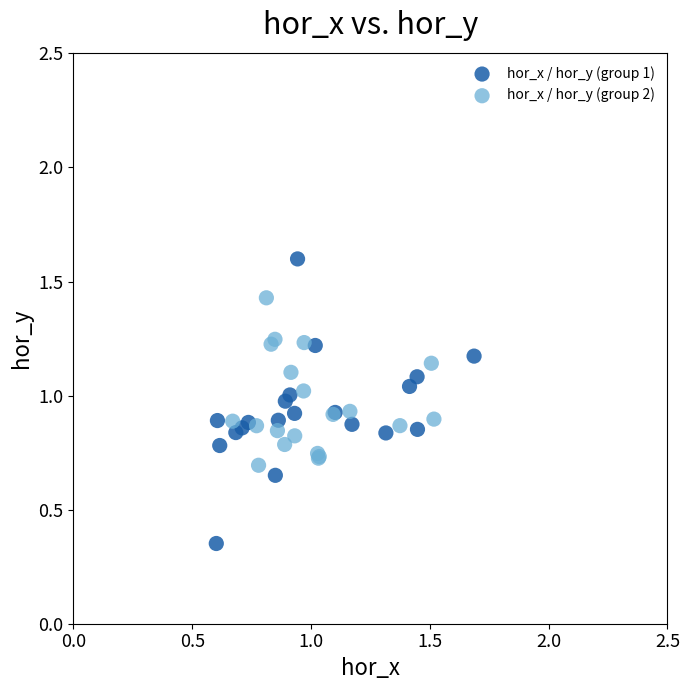

Which series has the widest spread of Y values?

hor_x / hor_y (group 1)